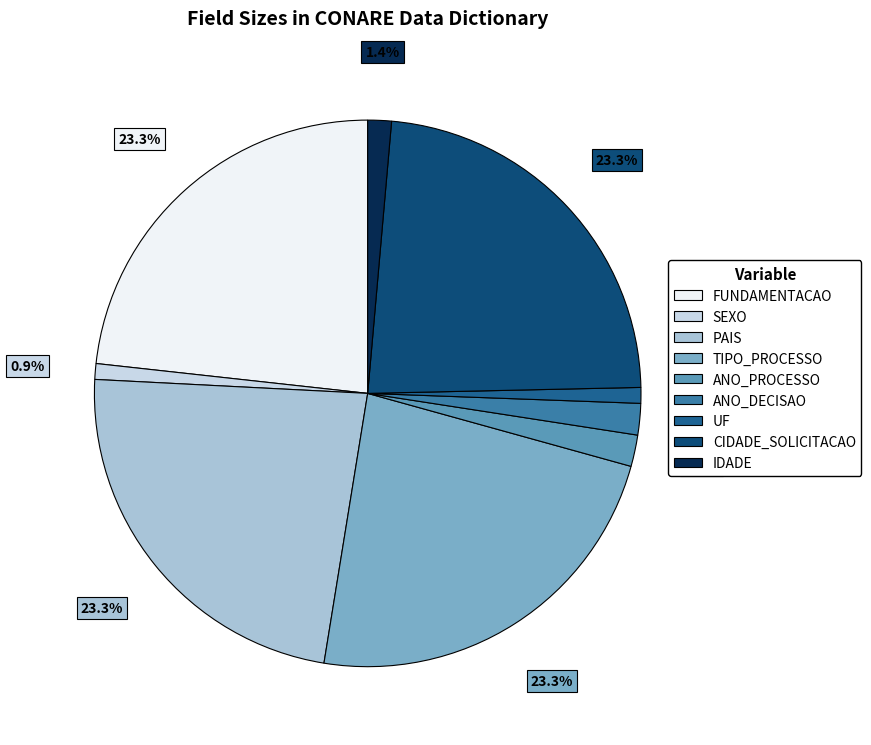

To the nearest percent, what is the difference between the ANO_PROCESSO and SEXO slice percentages?

1%